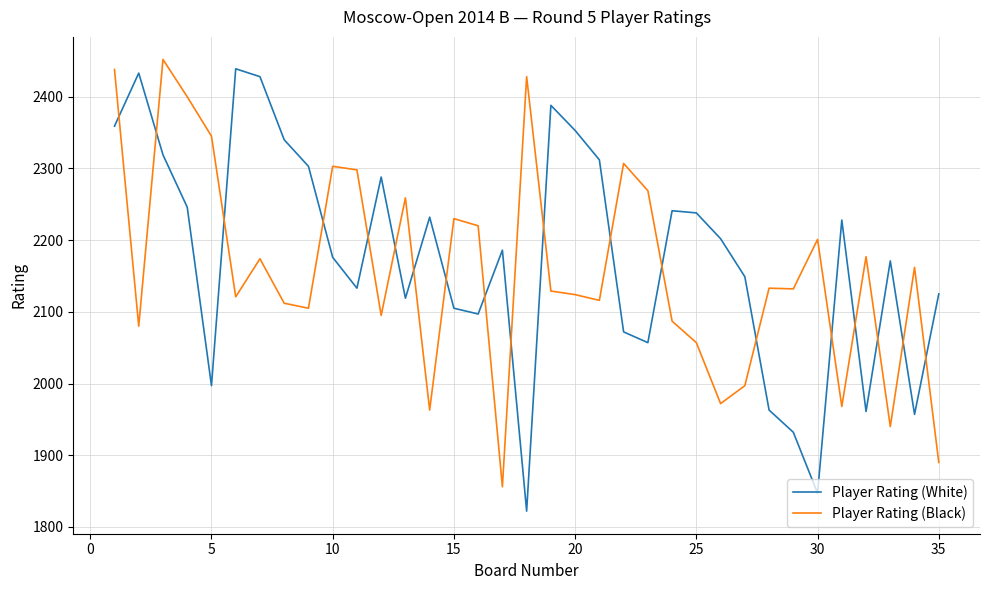

How many series are shown in this chart?

2